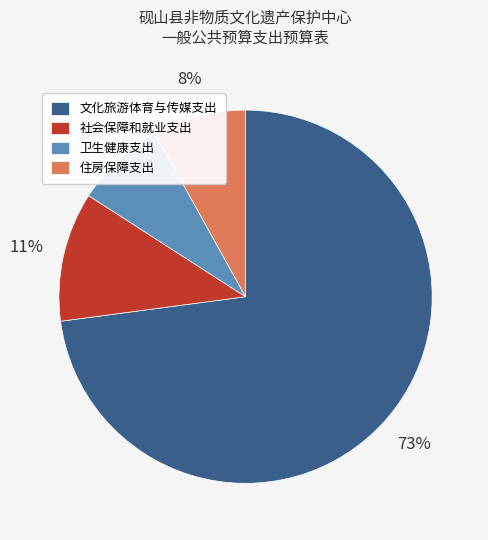

Is there a majority slice in this chart?

Yes